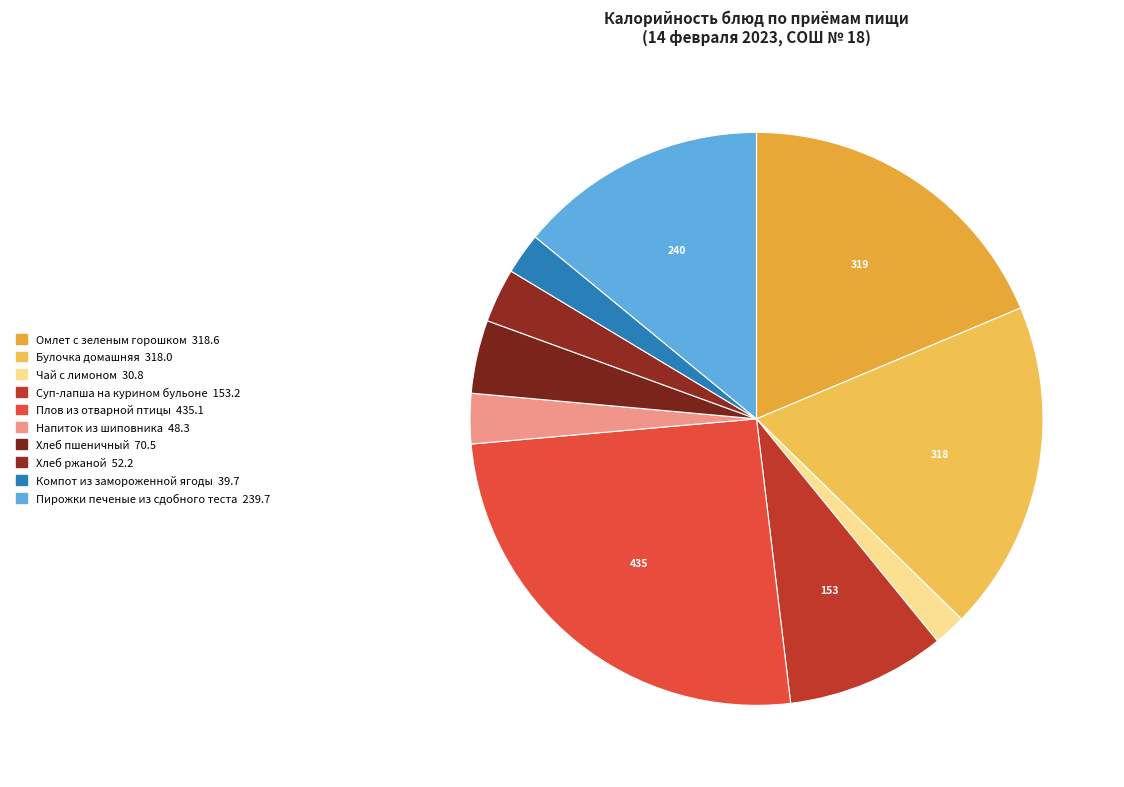

Which category has the biggest portion of the pie?

Плов из отварной птицы